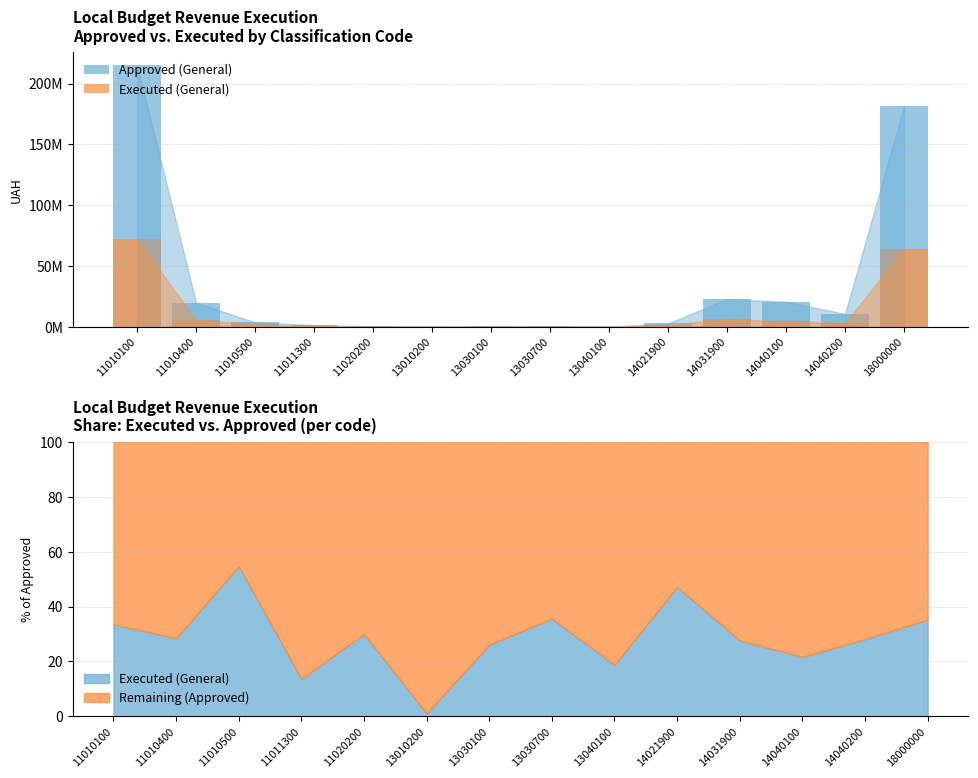

True or false: Approved (General) has a value of 868847.0 at 11010500.

False